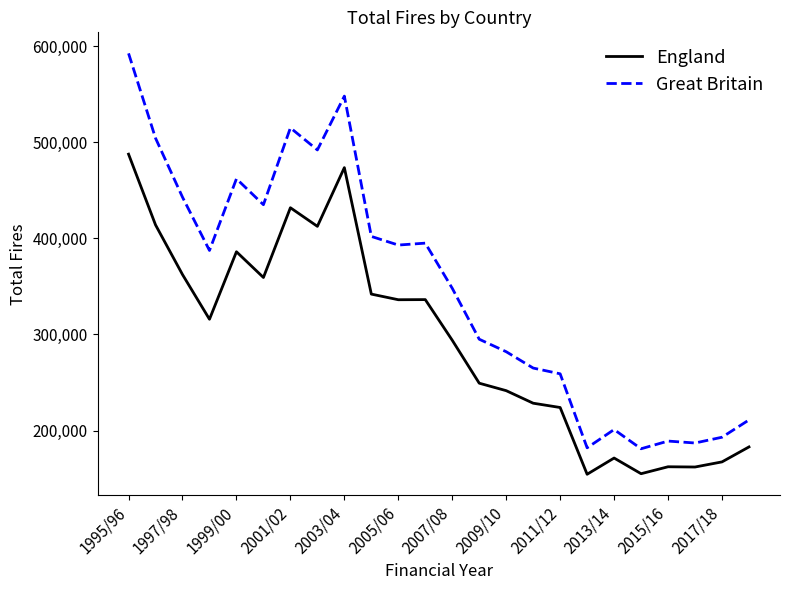

Rank the series by their maximum value, from highest to lowest.

Great Britain, England